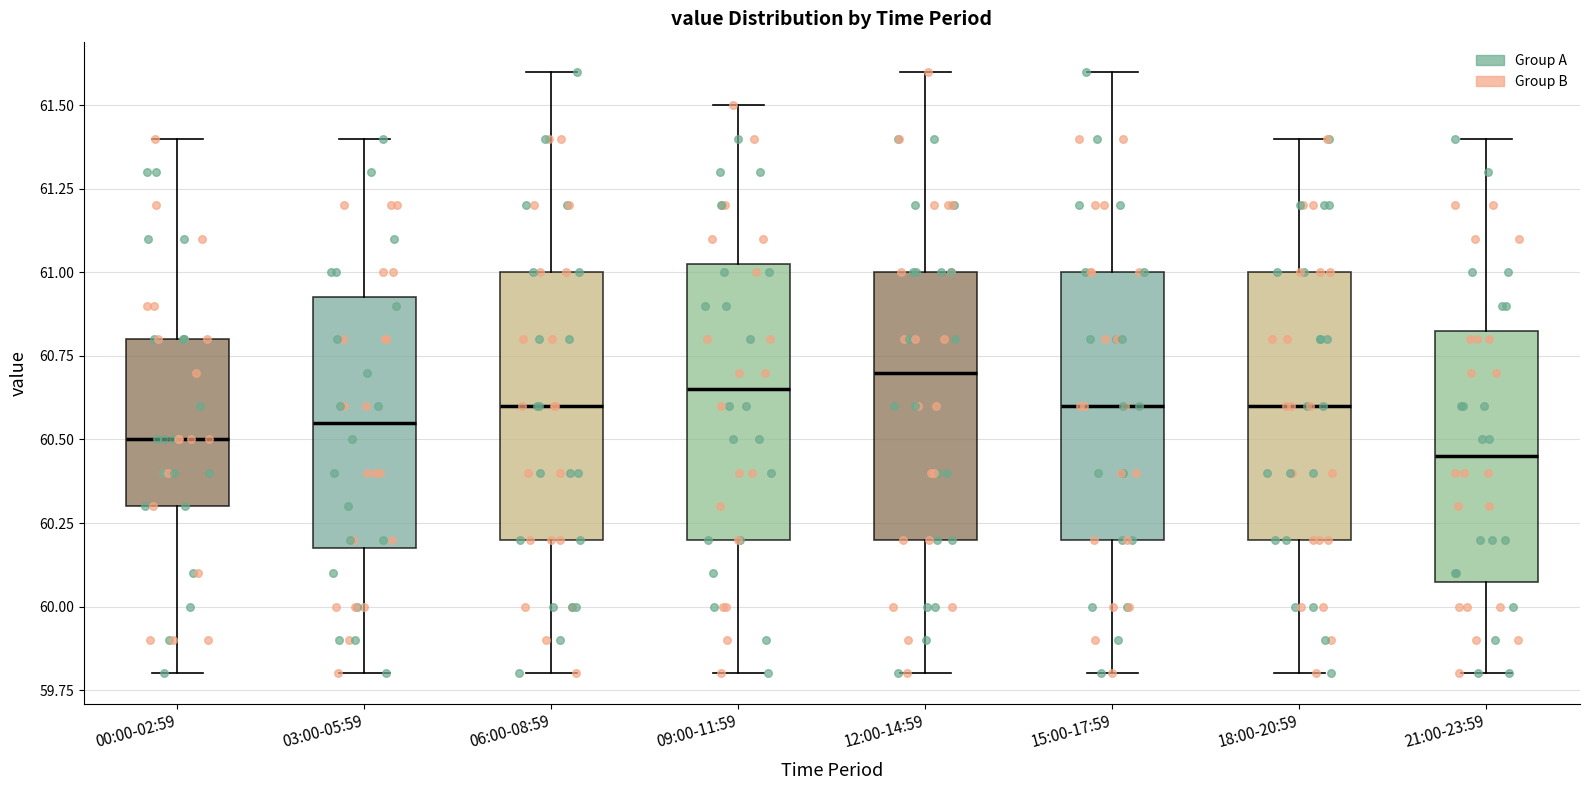

Reading left to right, read every box against the y-axis: the position of its median line, the range the box covers, and the ends of its whiskers. The values are not printed on the chart, so give them approximately, as read against the axis.

00:00-02:59: median 60.50, box 60.30 to 60.80, whiskers 59.80 to 61.40
03:00-05:59: median 60.55, box 60.20 to 60.95, whiskers 59.80 to 61.40
06:00-08:59: median 60.60, box 60.20 to 61.00, whiskers 59.80 to 61.60
09:00-11:59: median 60.65, box 60.20 to 61.05, whiskers 59.80 to 61.50
12:00-14:59: median 60.70, box 60.20 to 61.00, whiskers 59.80 to 61.60
15:00-17:59: median 60.60, box 60.20 to 61.00, whiskers 59.80 to 61.60
18:00-20:59: median 60.60, box 60.20 to 61.00, whiskers 59.80 to 61.40
21:00-23:59: median 60.45, box 60.10 to 60.85, whiskers 59.80 to 61.40